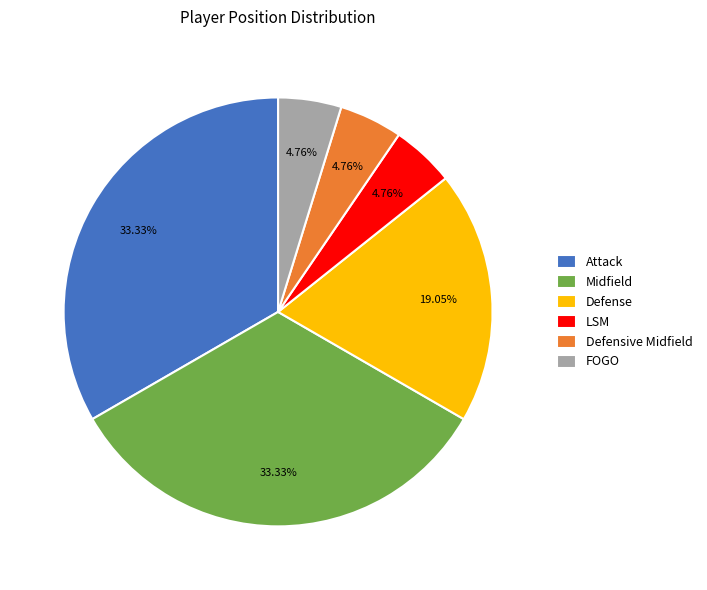

Does Midfield represent more than half of the total?

No